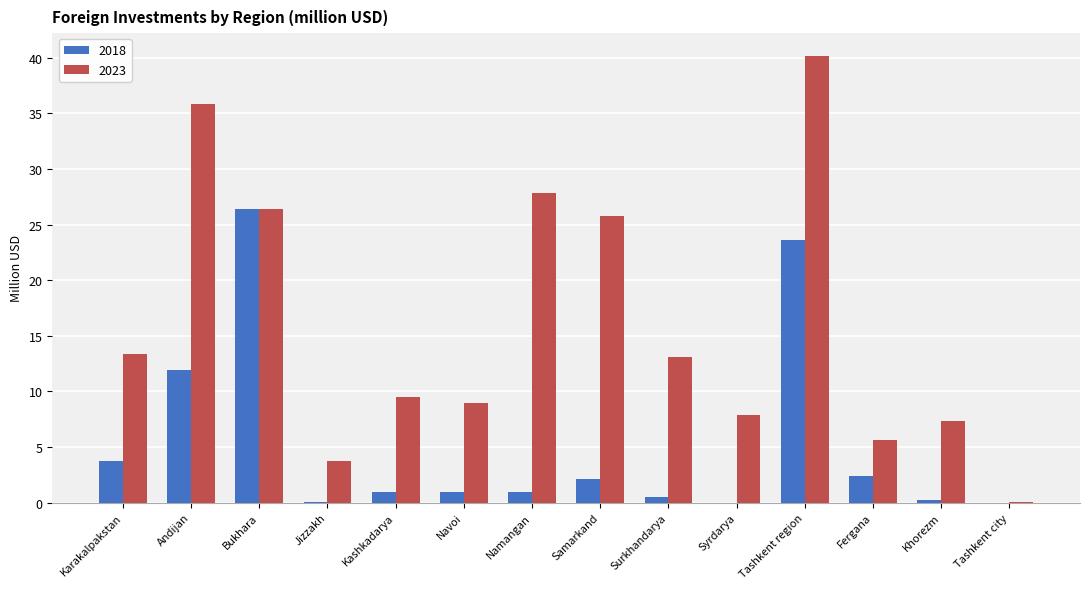

Which label corresponds to the largest value in the chart?

Tashkent region